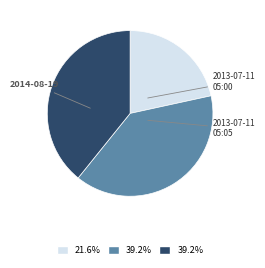

Does any single category account for the majority?

No